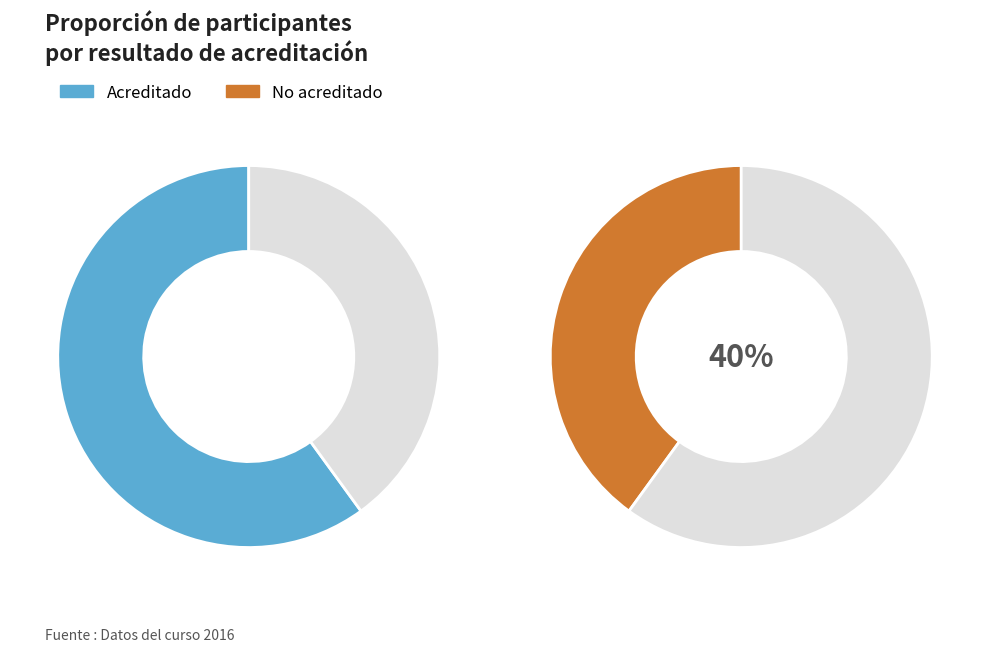

Does Acreditado represent more than half of the total?

Yes